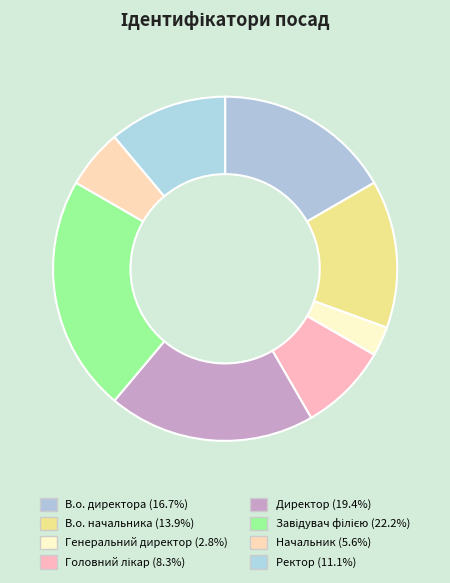

Count the number of slices in the pie.

8